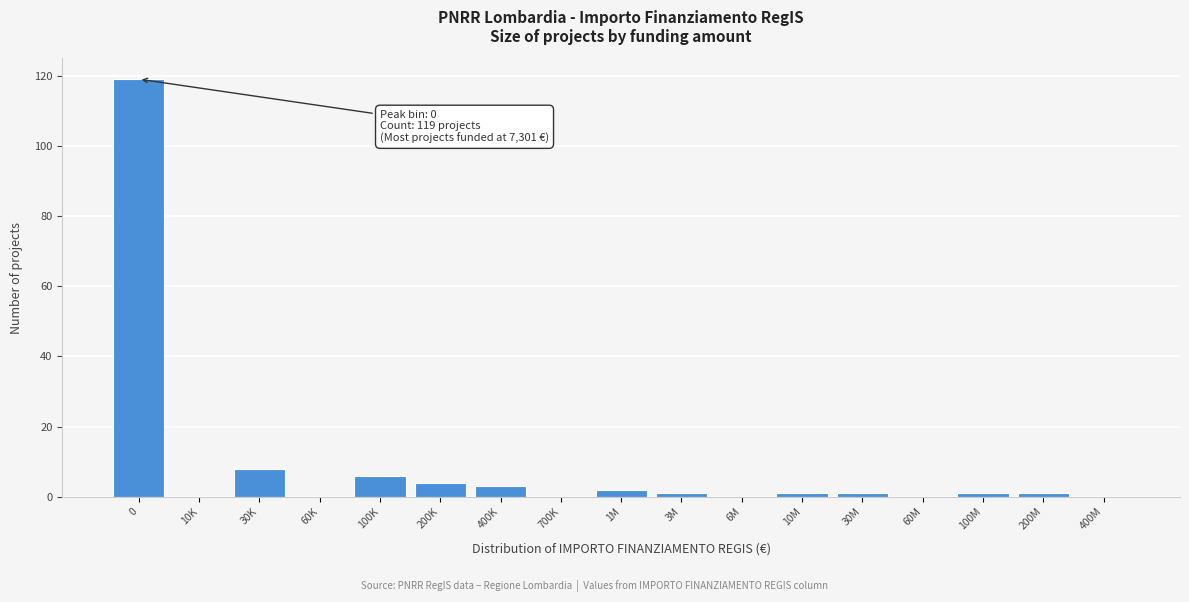

Reading left to right, what are all the values shown in this chart?

0=119	10K=0	30K=8	60K=0	100K=6	200K=4	400K=3	700K=0	1M=2	3M=1	6M=0	10M=1	30M=1	60M=0	100M=1	200M=1	400M=0